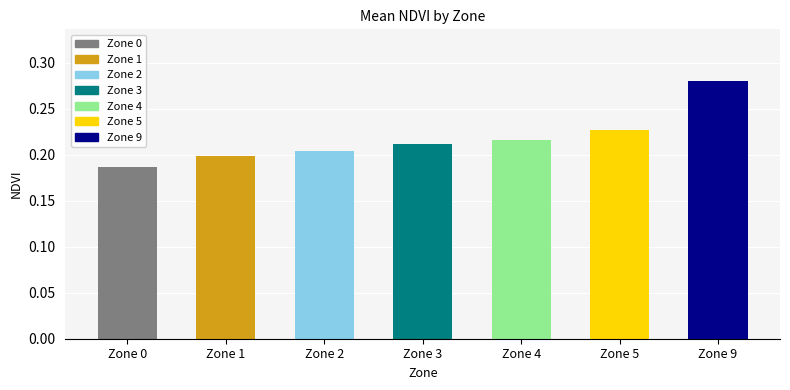

The chart shows a value of 0.2 at Zone 5. True or false?

True